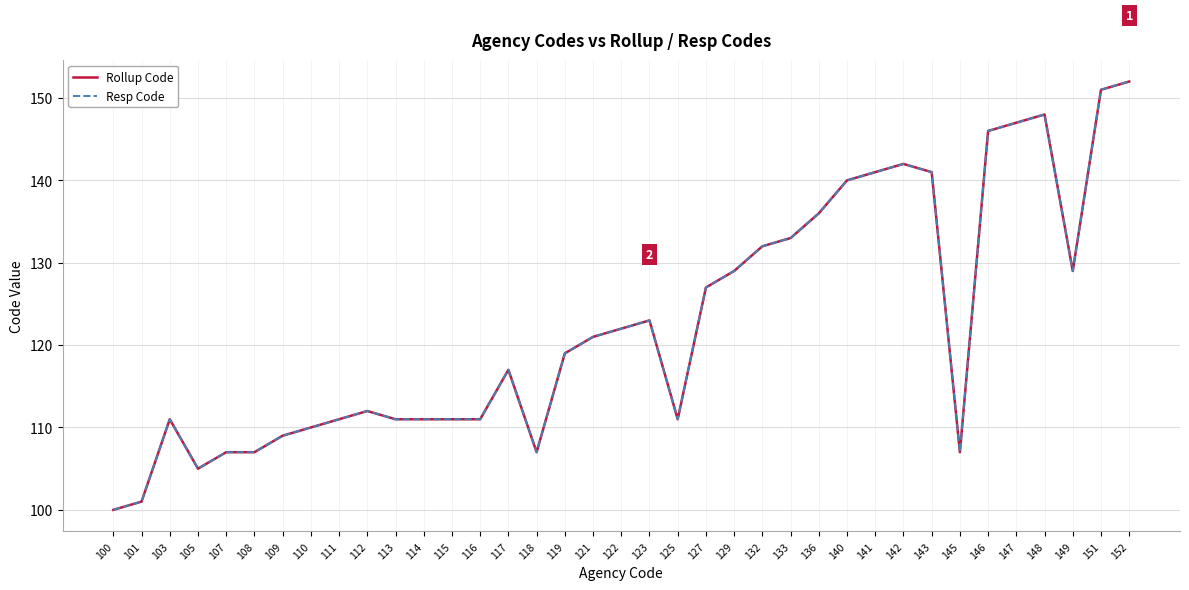

How many interior local peaks does the Resp Code series have?

6